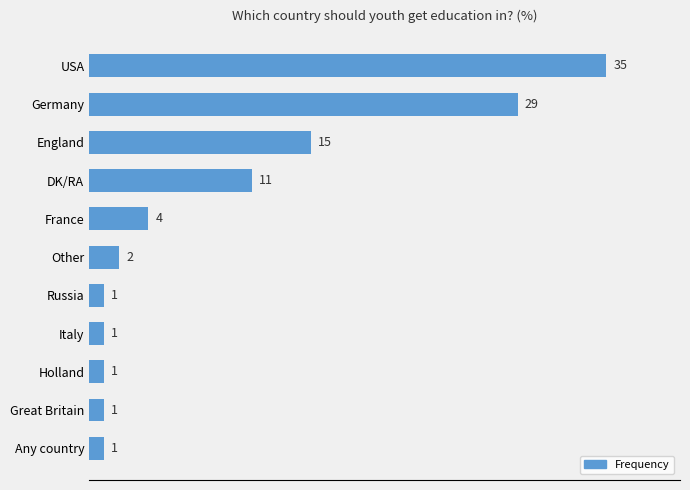

What is the label of the 11th bar from the bottom?

USA